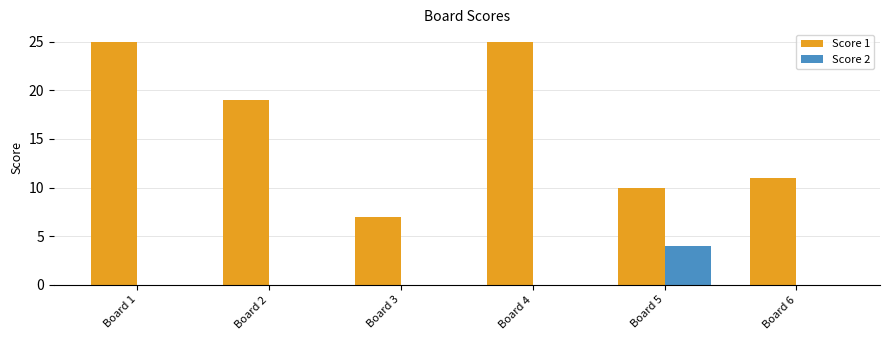

Where is Score 1 nearest to the value 16?

Board 2